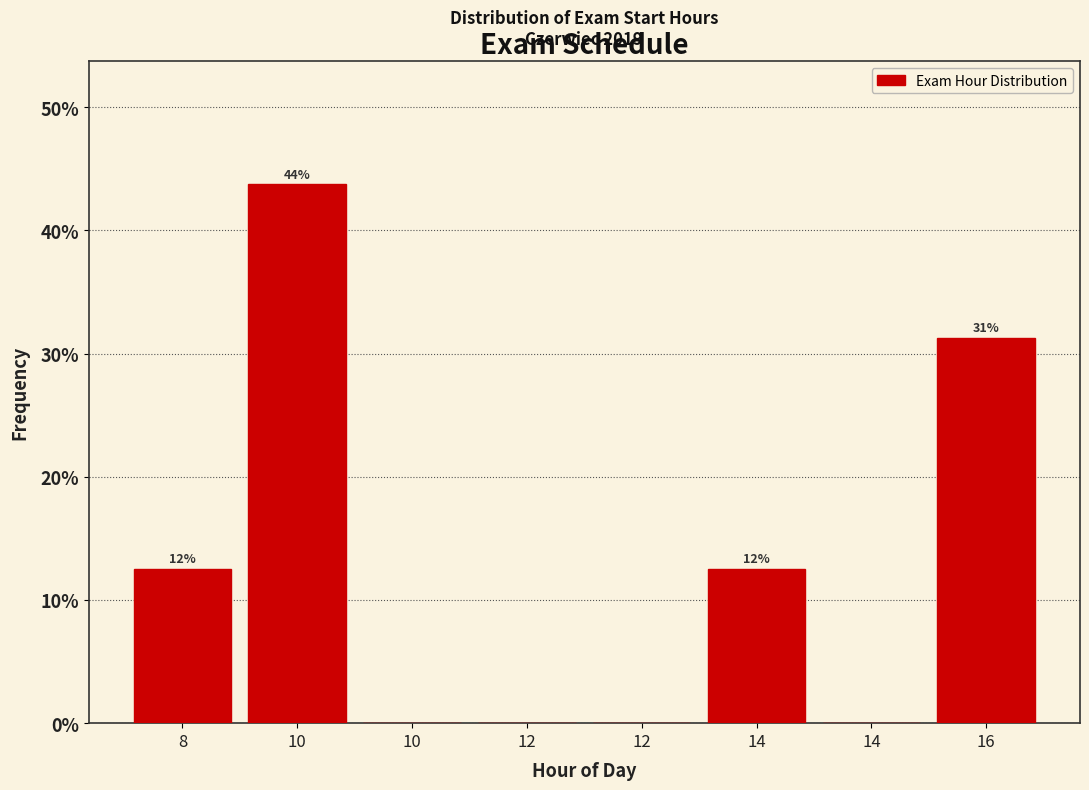

Are the bars horizontal?

No